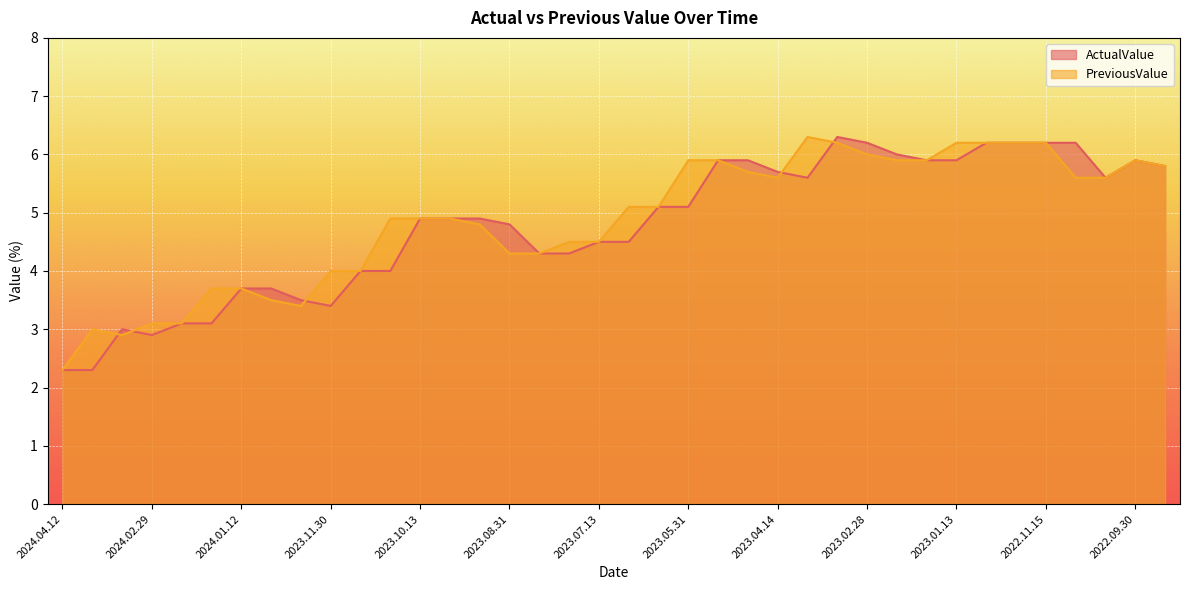

How many categories are shown in the chart?

38